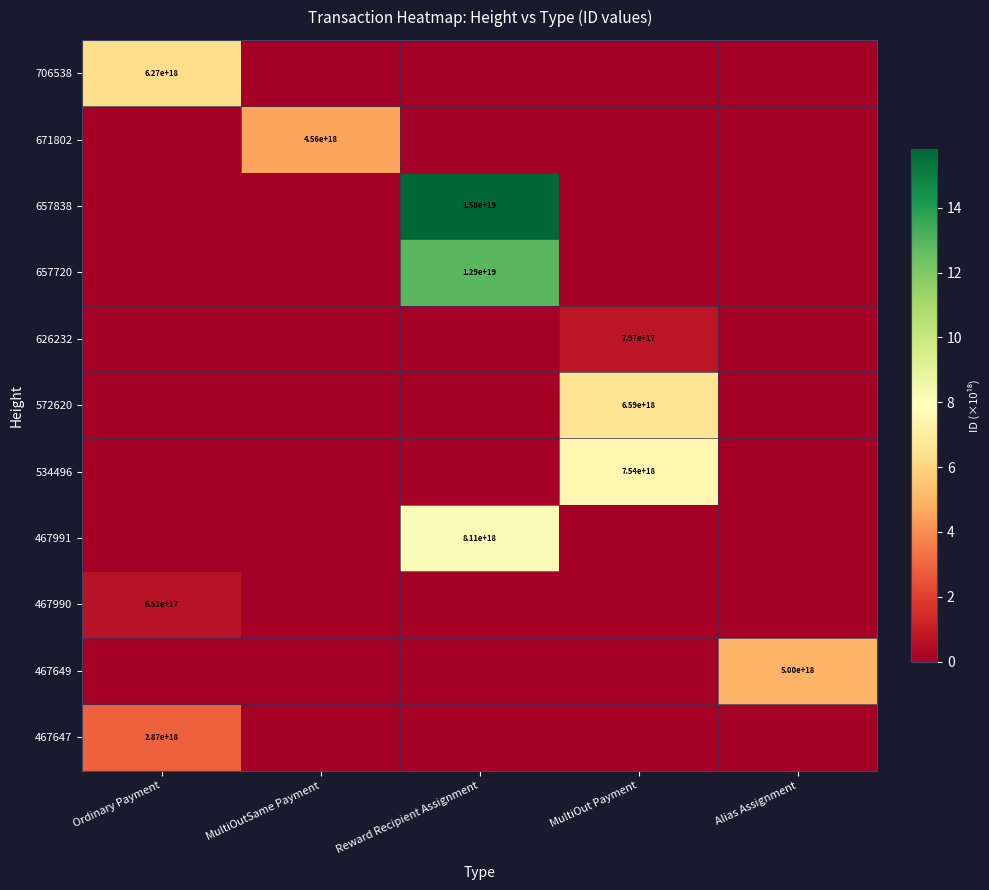

True or false: 572620 has a value of 0.0 at Reward Recipient Assignment.

True